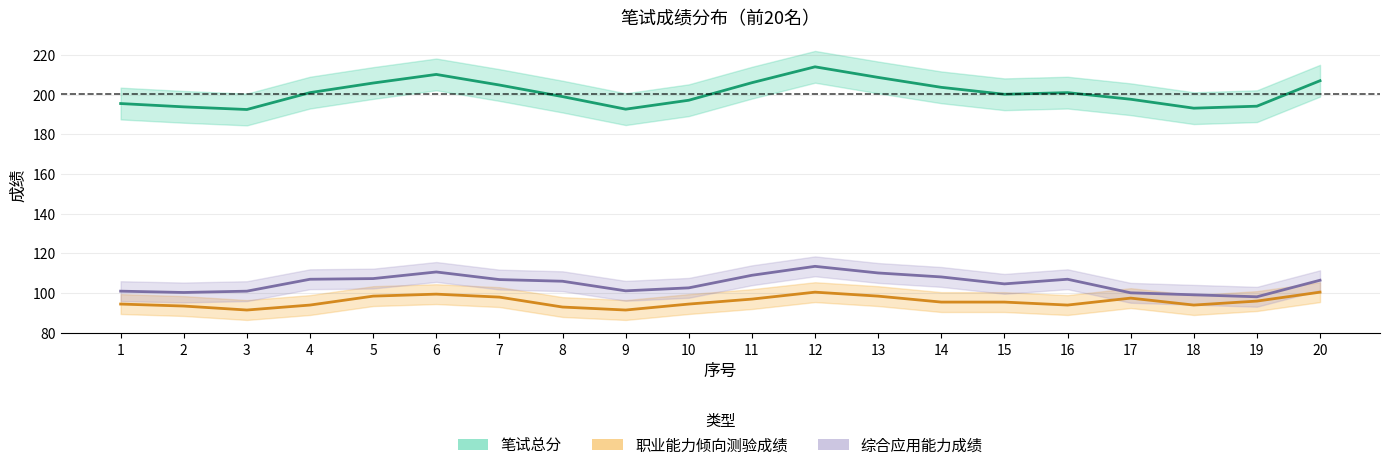

True or false: 综合应用能力成绩 has a value of 64.5 at 5.

False